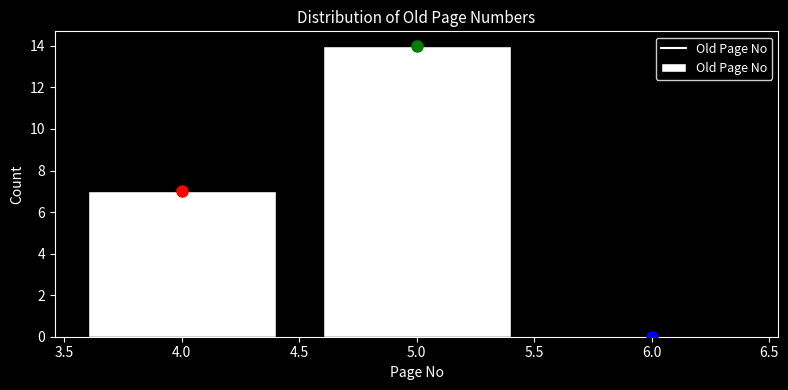

Over which range of the x-axis is the bar tallest?

4.5 to 5.5